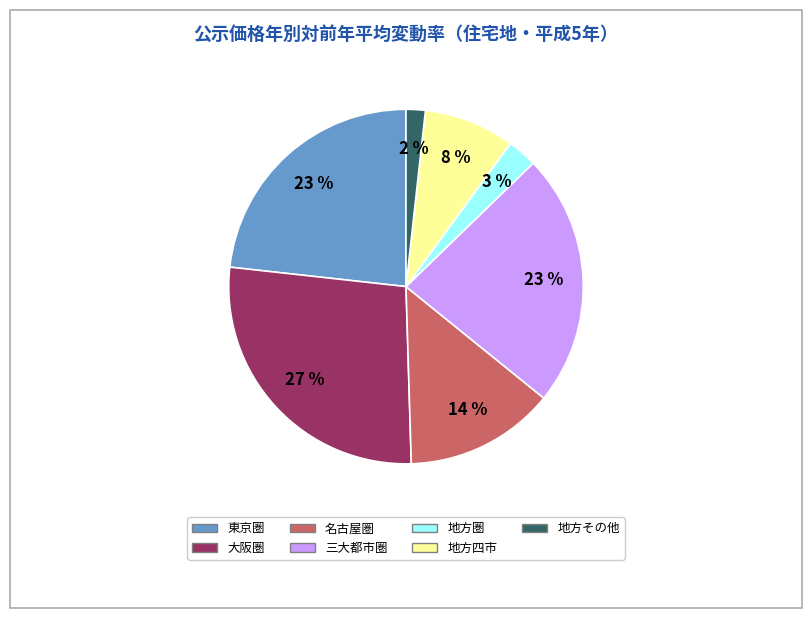

Which slice is the largest?

大阪圏